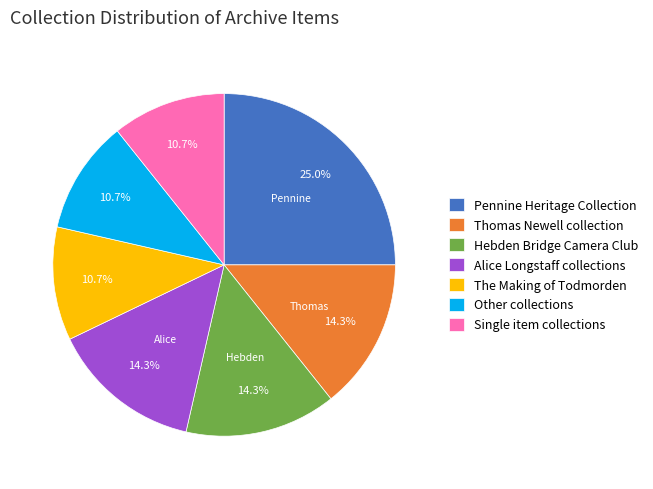

Between The Making of Todmorden and Hebden Bridge Camera Club, which is larger?

Hebden Bridge Camera Club